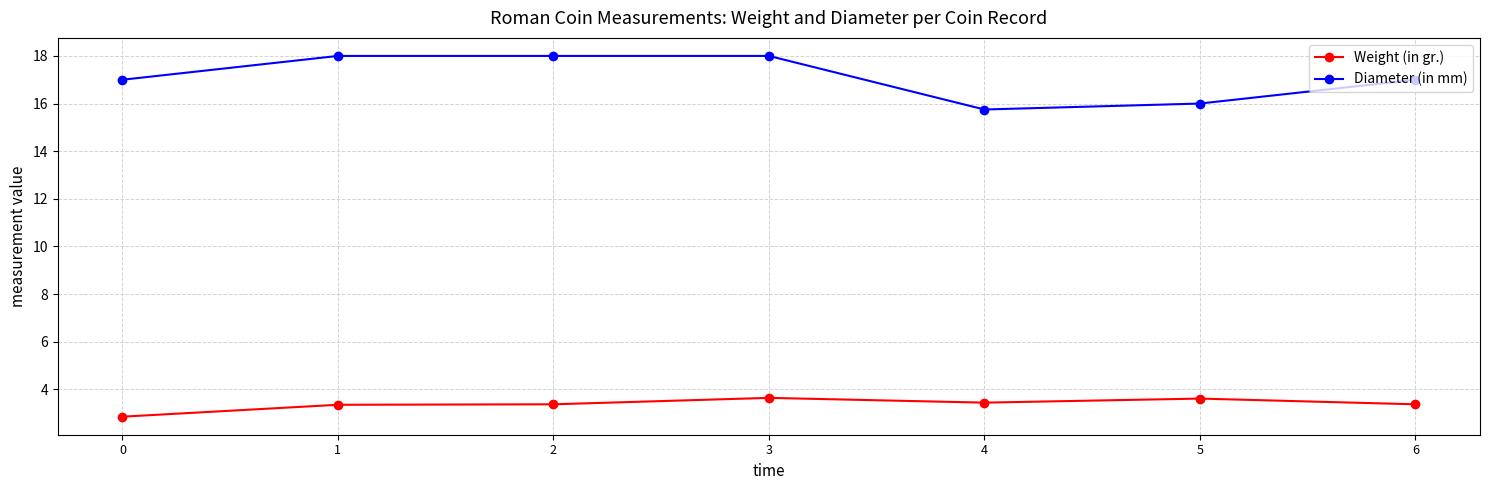

Does the chart display data point markers on the line(s)?

Yes